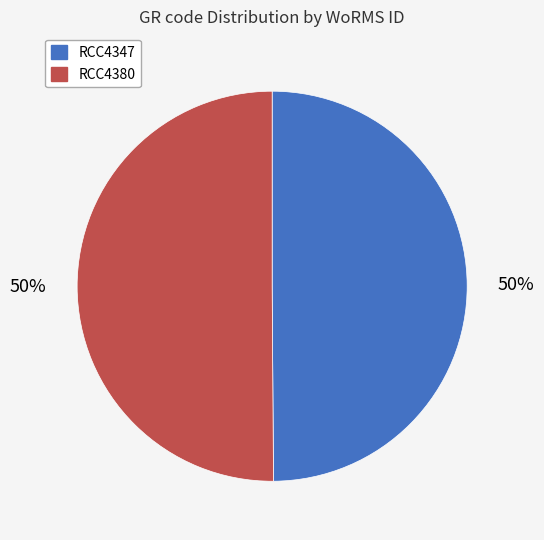

Combined, do RCC4380 and RCC4347 account for over 50%?

Yes